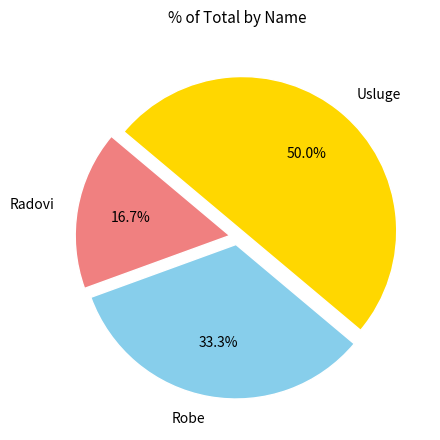

Does Robe account for over 50% of the chart?

No